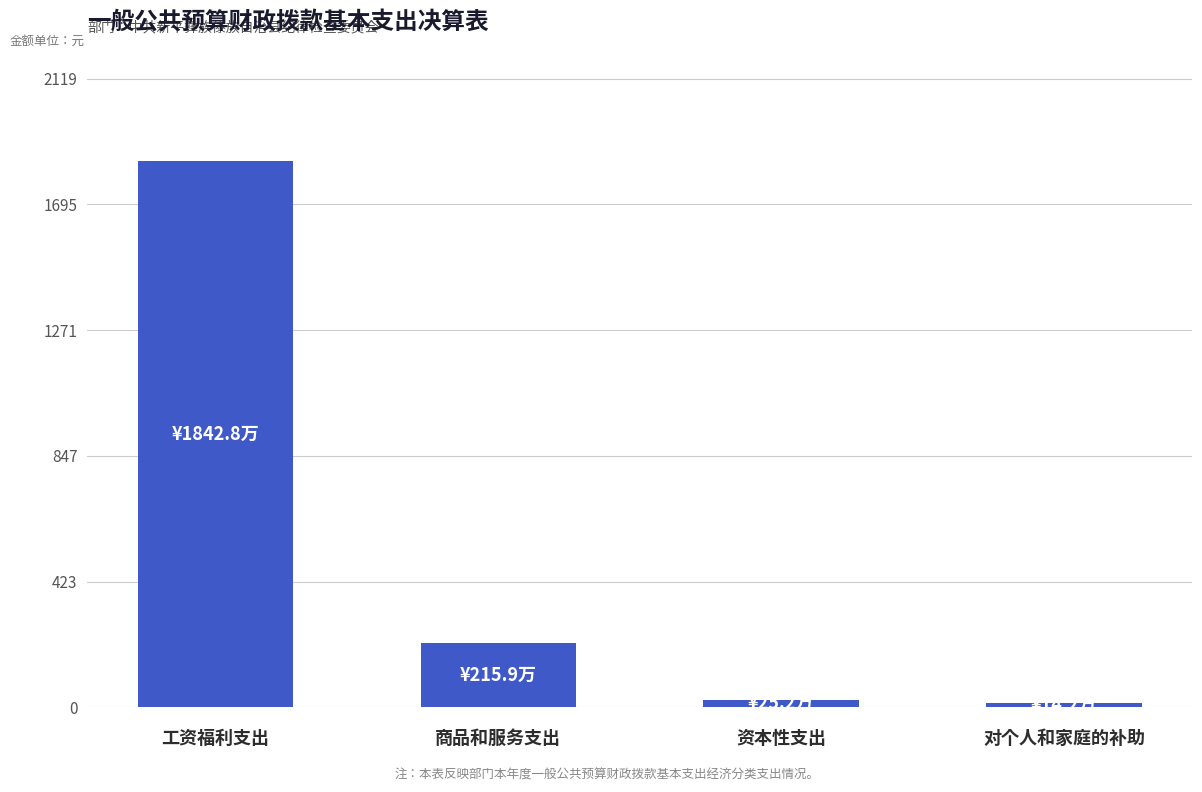

The value at 对个人和家庭的补助 is 141660.0. True or false?

True